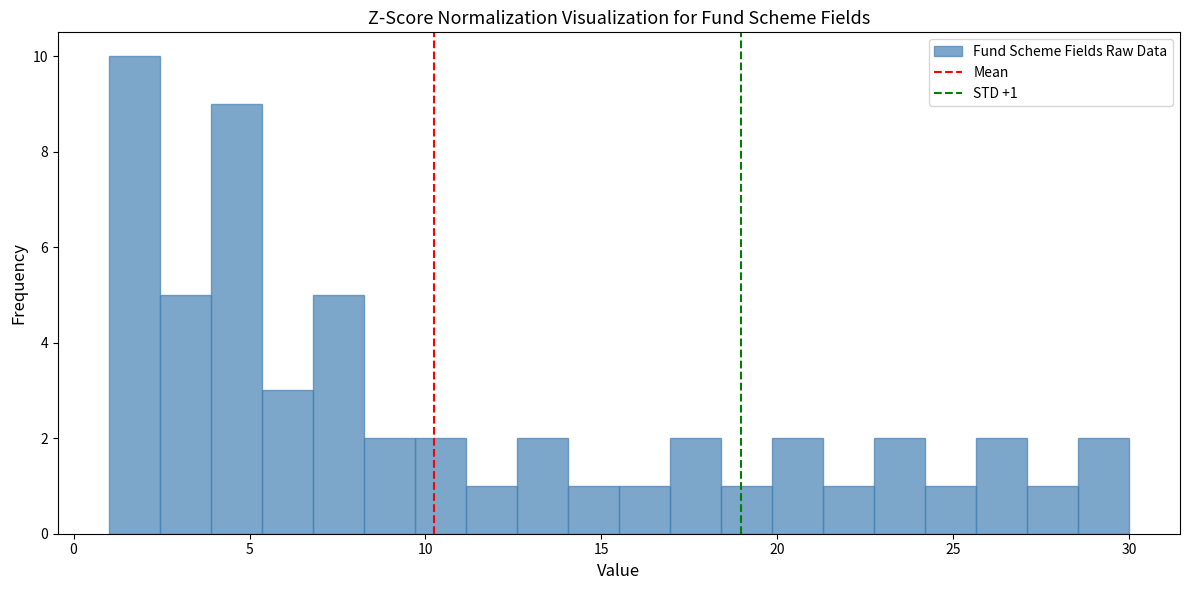

Around what value on the x-axis is the tallest bar? Give the approximate position of its centre, as read against the axis.

1.5